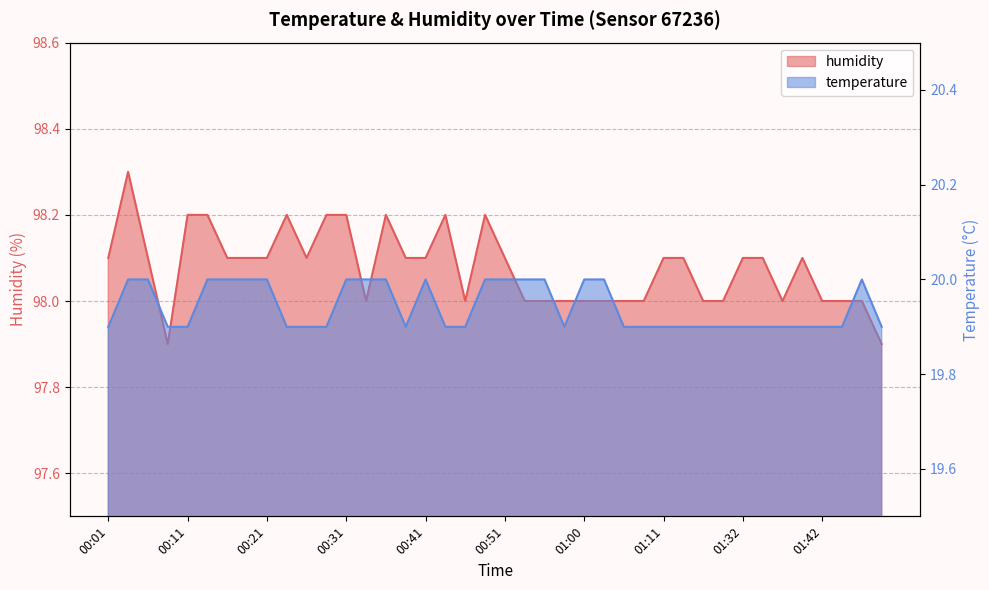

Which category has the highest value across all series?

00:04